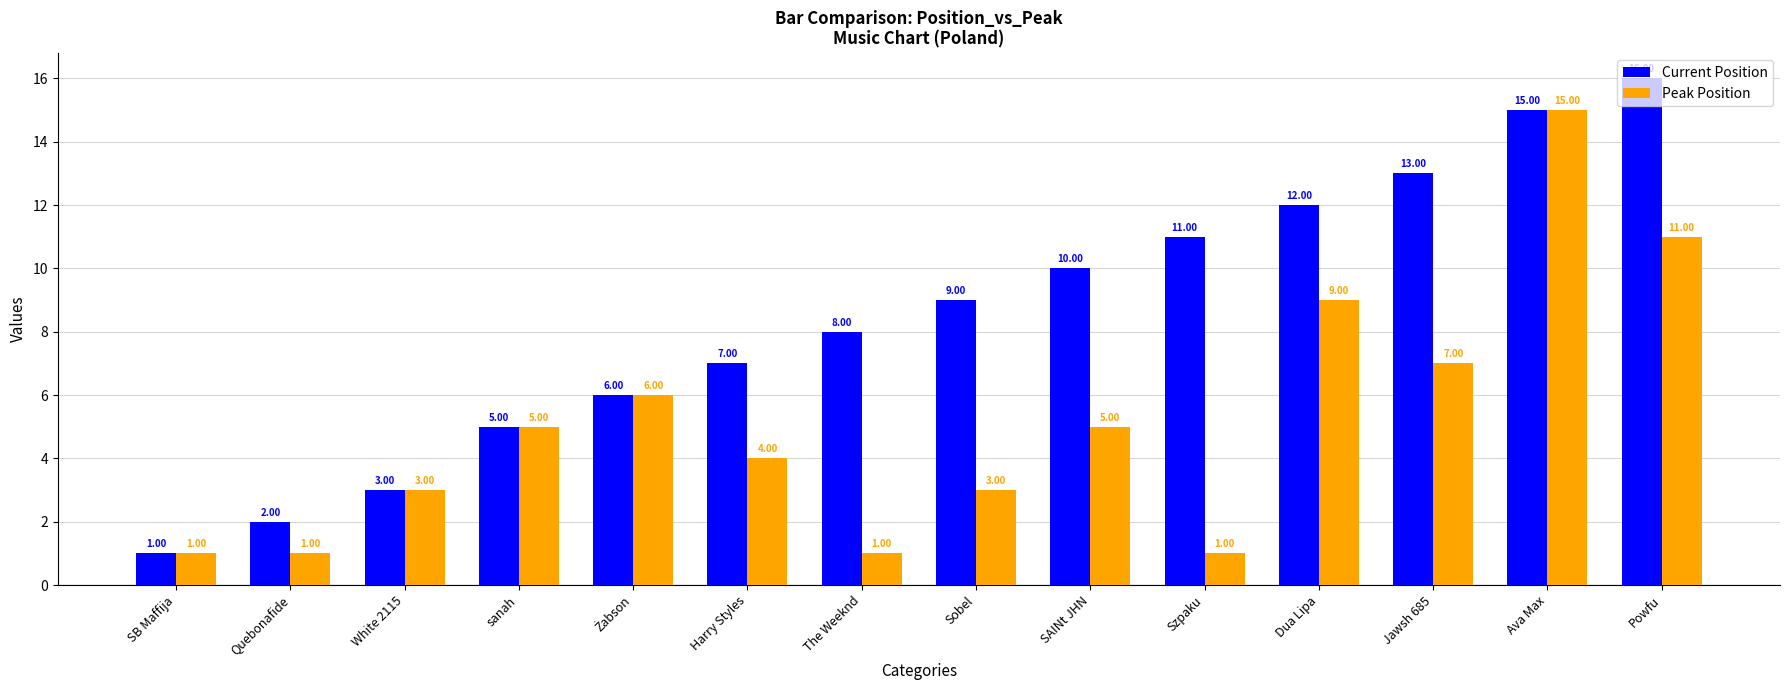

What is the label of the 13th bar from the left?

Ava Max